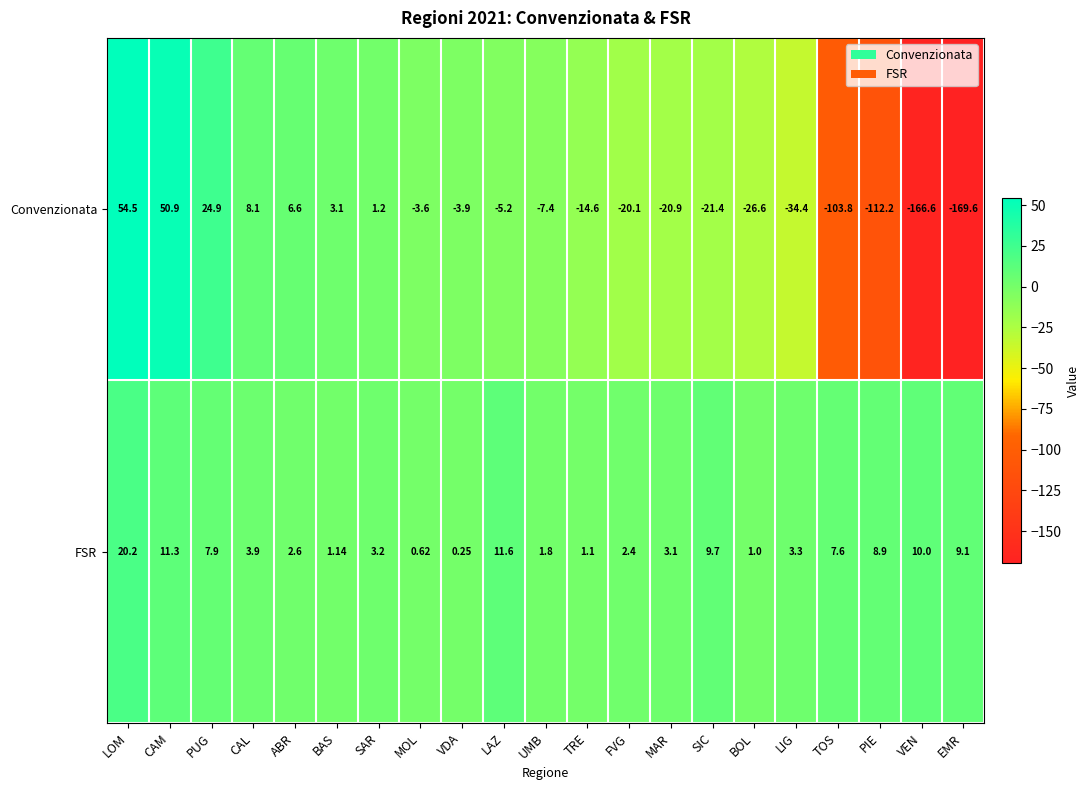

At which label does FSR first exceed 3?

LOM